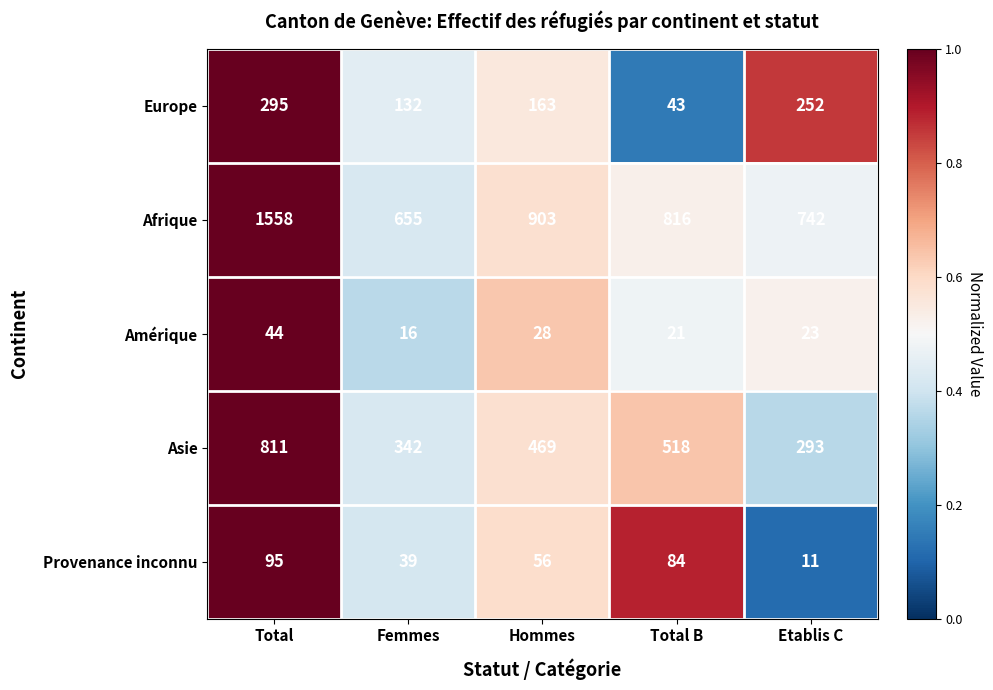

At which category is the sum across all series the highest?

Total